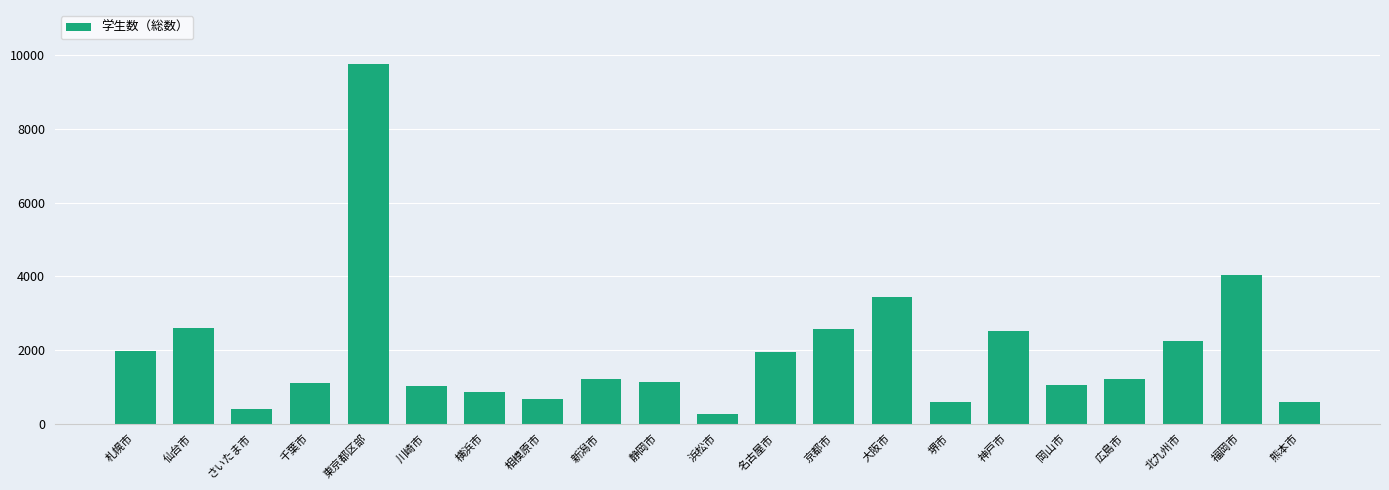

How many series are shown in this chart?

1